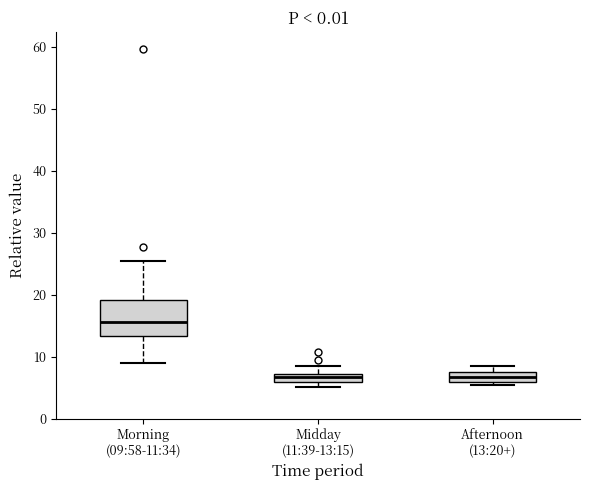

Where is the lower edge of the box for Midday (11:39-13:15) on the y-axis? The values are not printed on the chart, so give them approximately, as read against the axis.

6